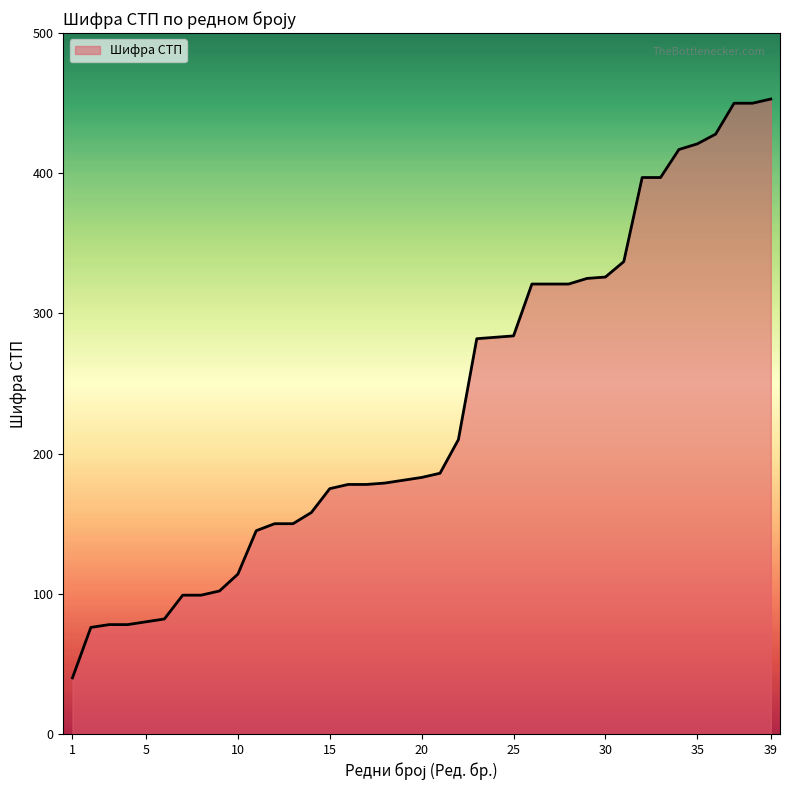

What is the smallest value displayed?

40